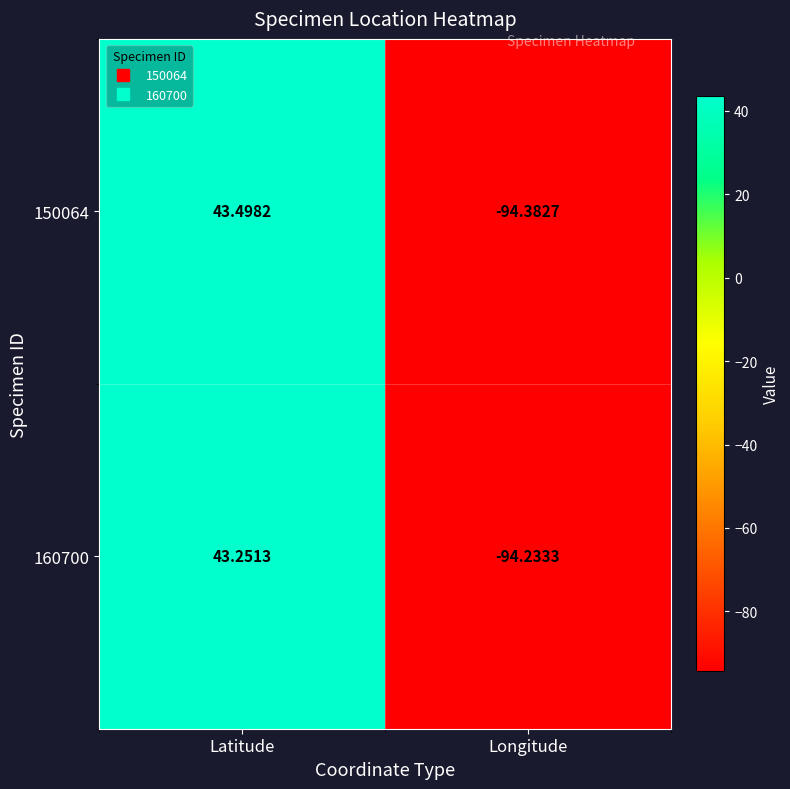

At which label does 160700 first exceed 43?

Latitude